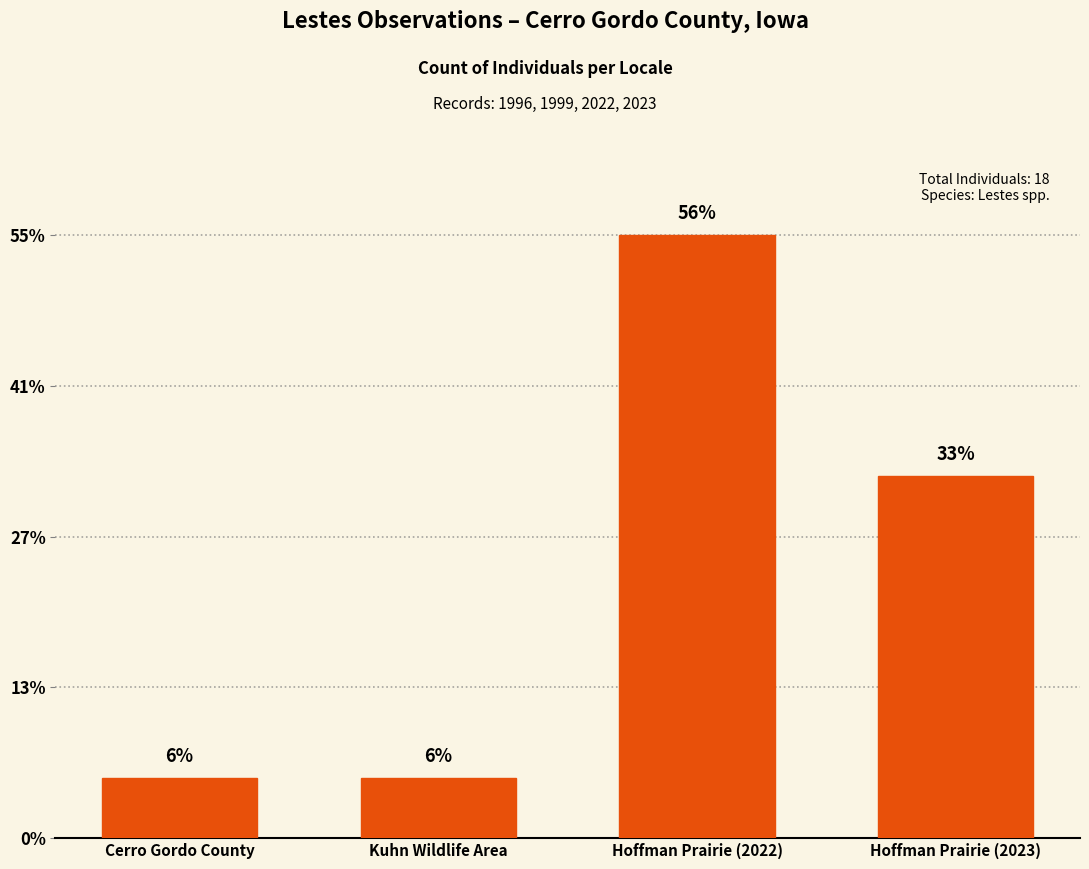

Is it true that the value at Kuhn Wildlife Area is 1?

False